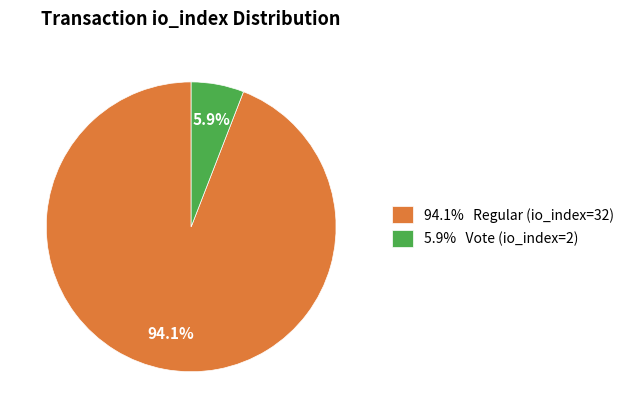

To the nearest percent, what is the average slice percentage?

50%